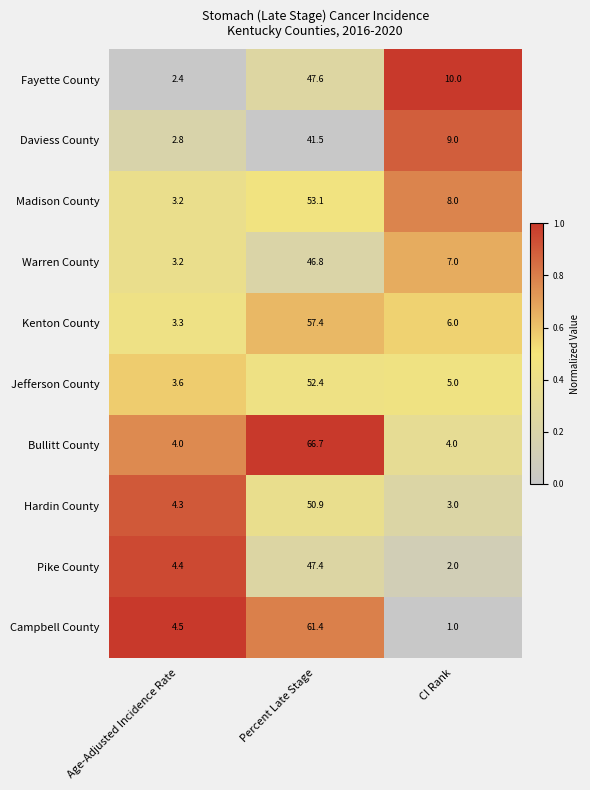

What is the average value of the Campbell County series?

22.3